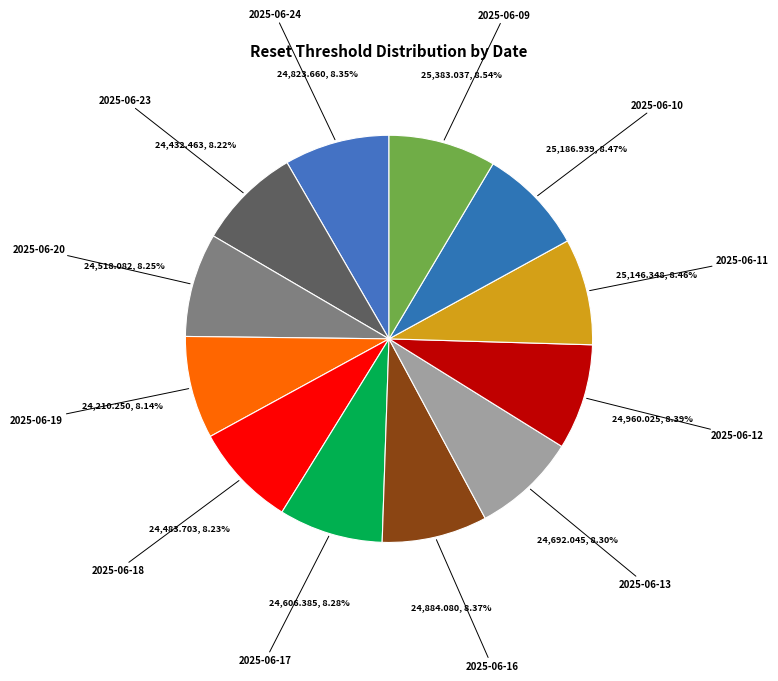

How many segments does this pie chart have?

12